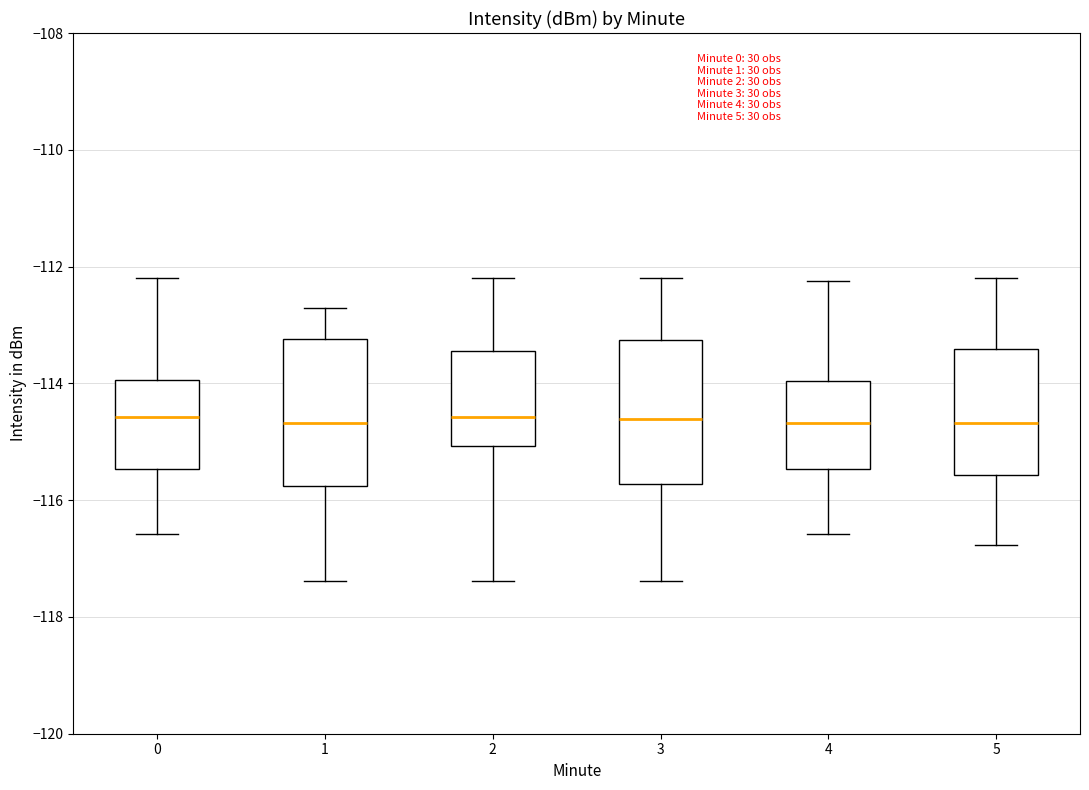

Where does the lower whisker of the box at x = 2 end on the y-axis? The values are not printed on the chart, so give them approximately, as read against the axis.

-117.4